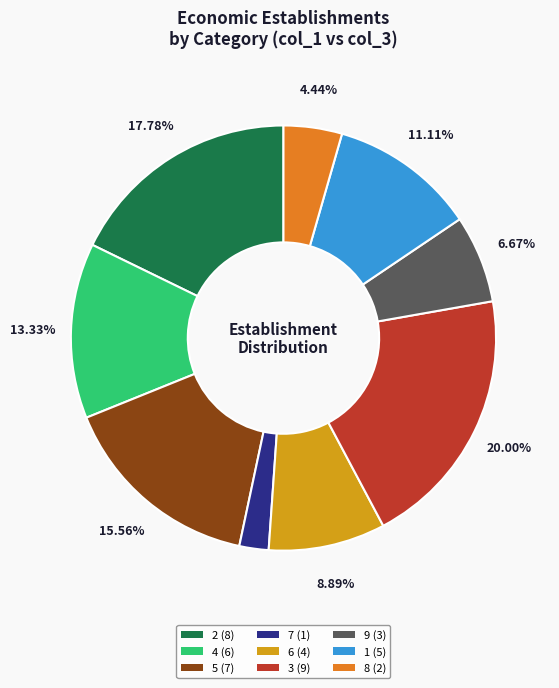

Which category has the biggest portion of the pie?

3